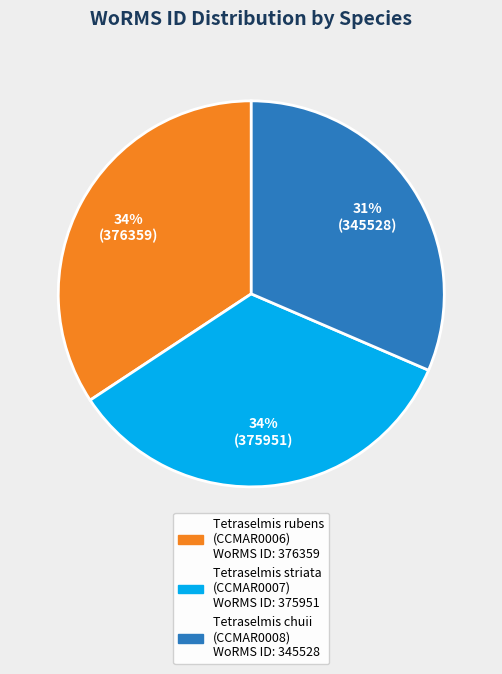

Which has a higher value, Tetraselmis chuii (CCMAR0008) or Tetraselmis striata (CCMAR0007)?

Tetraselmis striata (CCMAR0007)